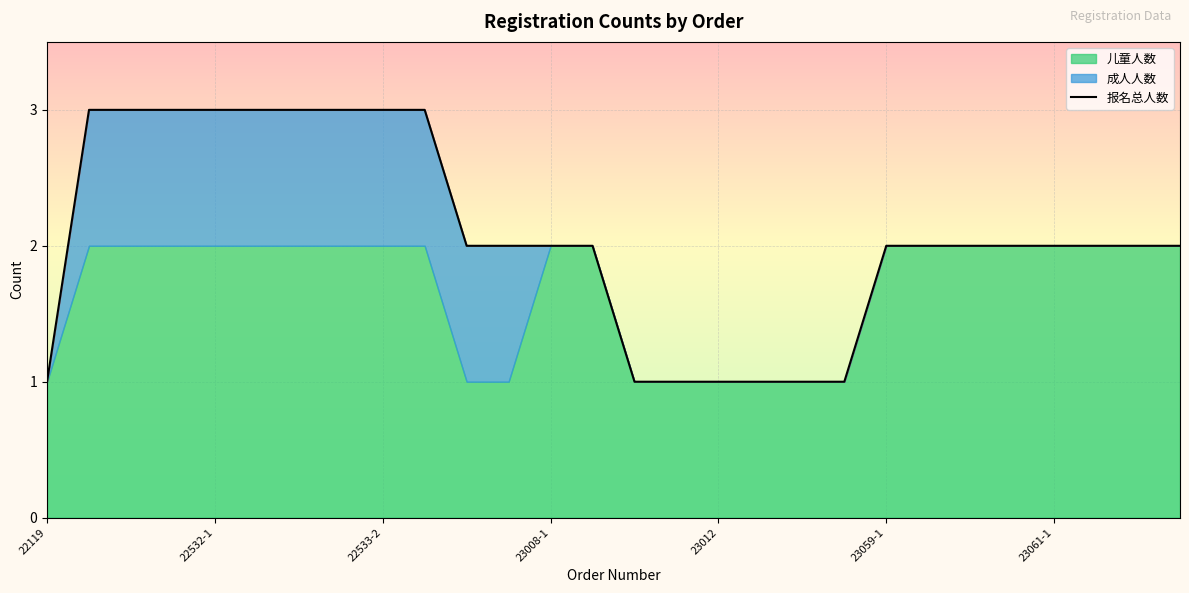

True or false: there are more than 1 points higher than both neighbors.

False